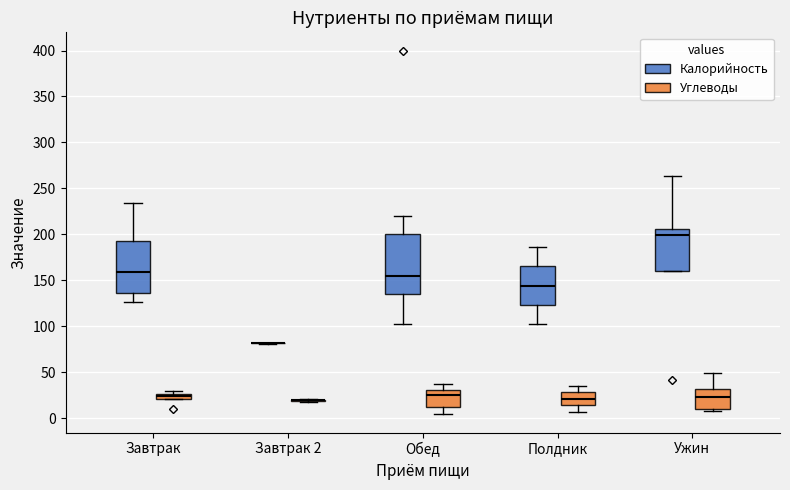

Where does the median line of the box for Обед (Углеводы) sit on the y-axis? The values are not printed on the chart, so give them approximately, as read against the axis.

25